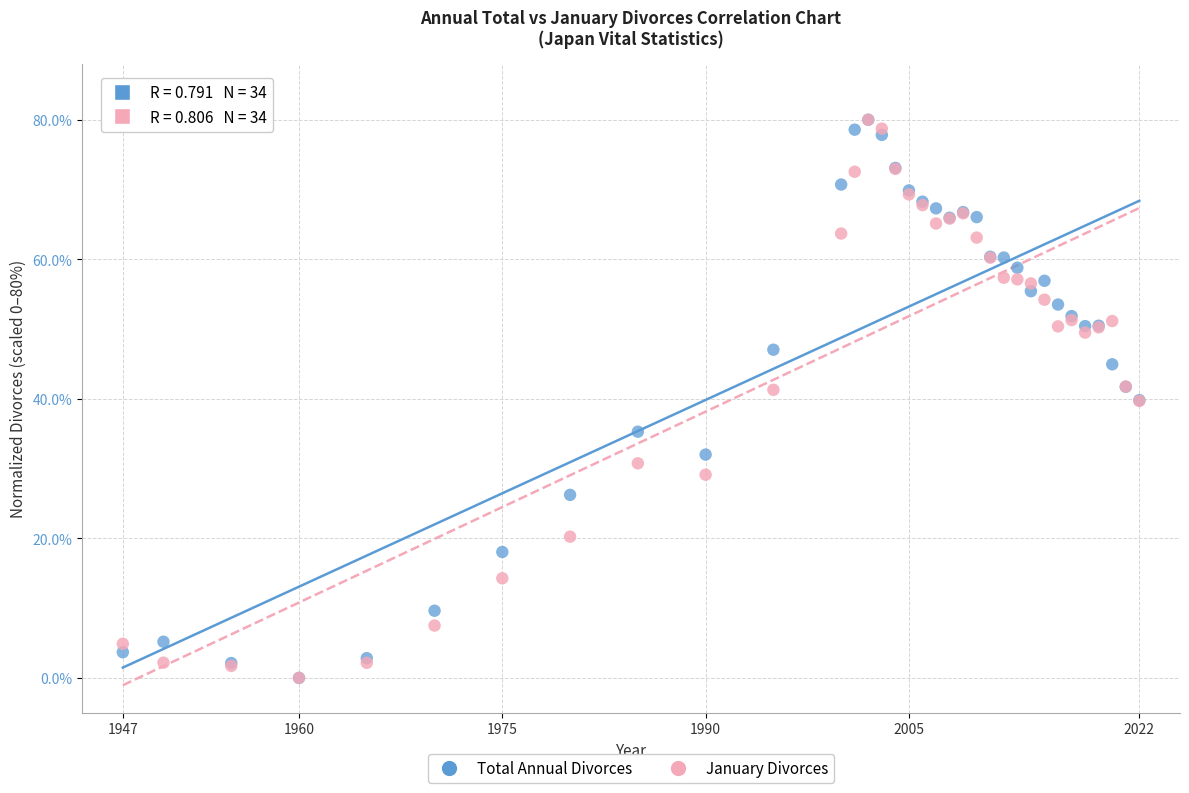

What are all the series names shown in the legend?

Total Annual Divorces, January Divorces